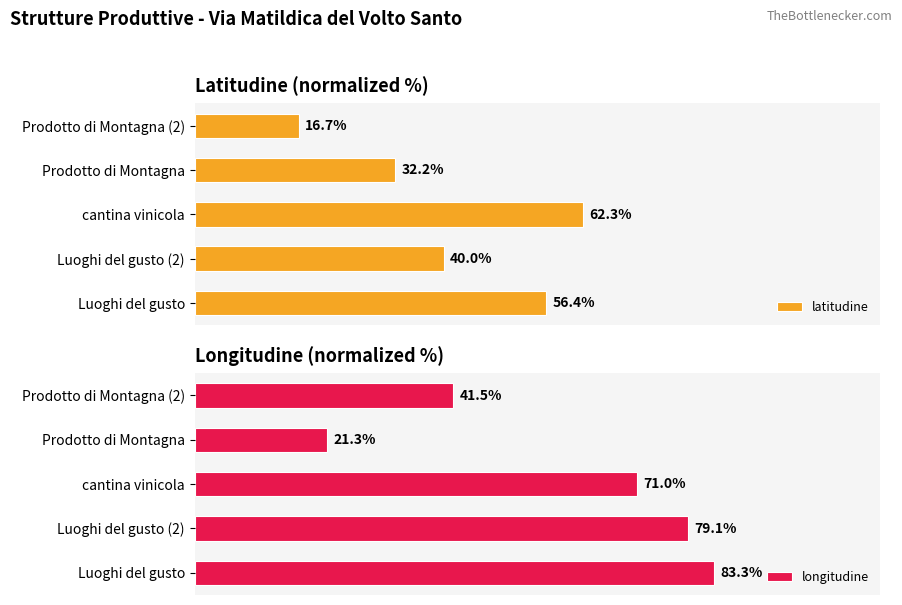

At which label is latitudine closest to 39?

Luoghi del gusto (2)